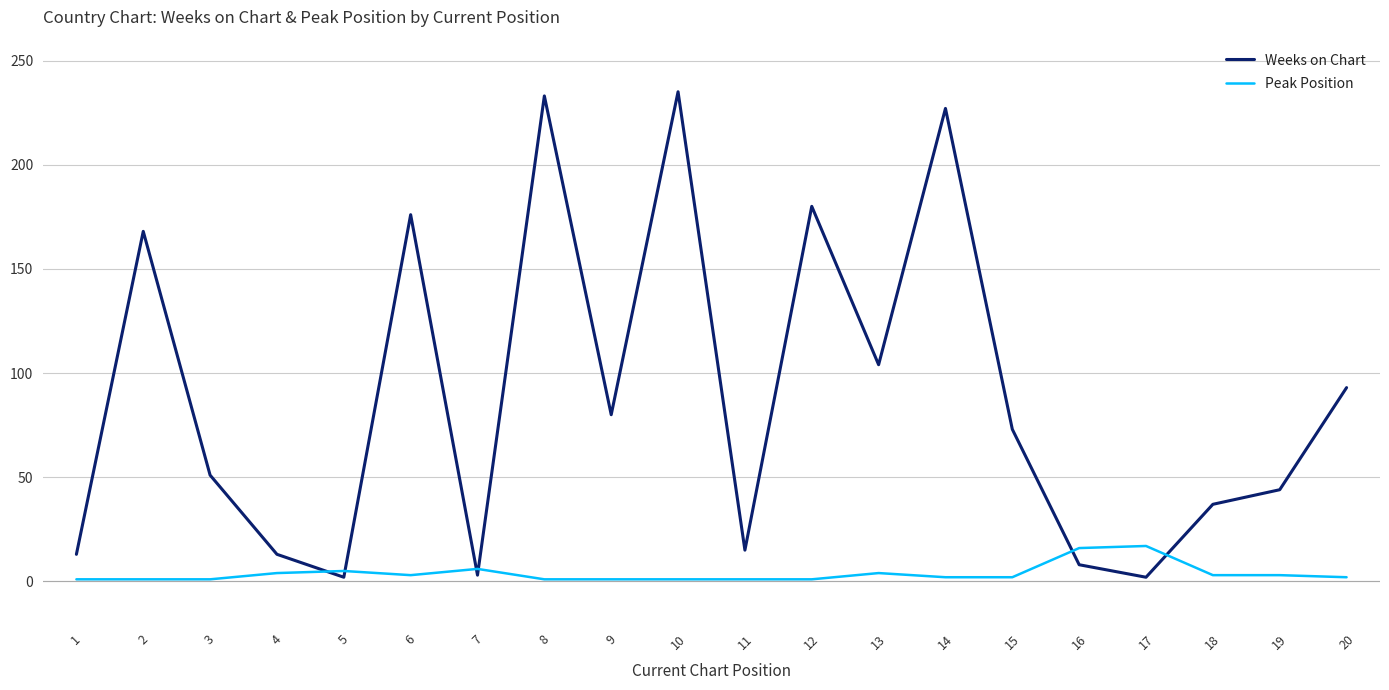

True or false: Weeks on Chart has more than 0 points higher than both neighbors.

True